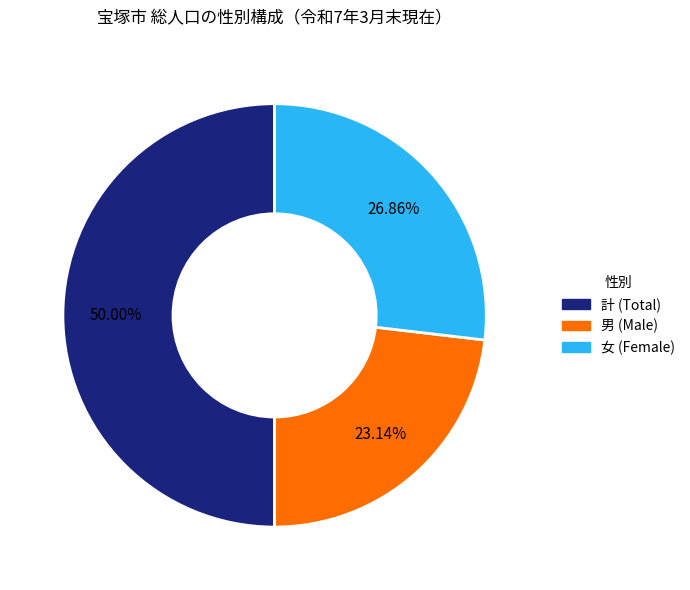

To the nearest percent, what is the difference between the 計 and 男 slice percentages?

27%